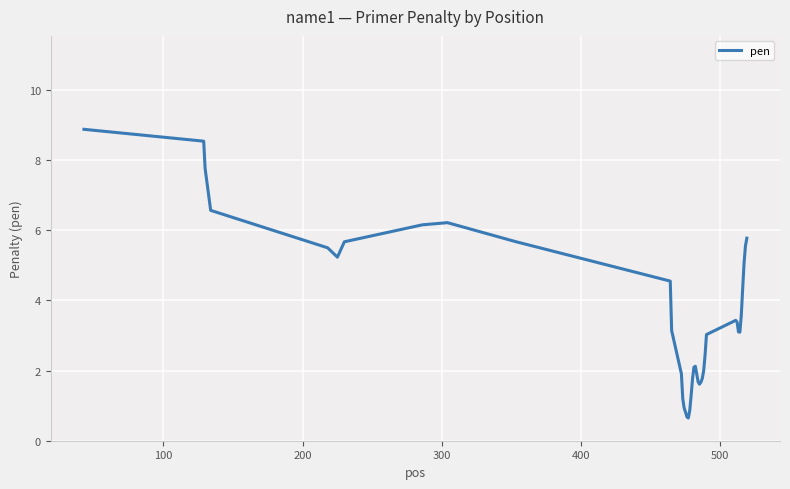

What is the smallest value displayed?

0.6